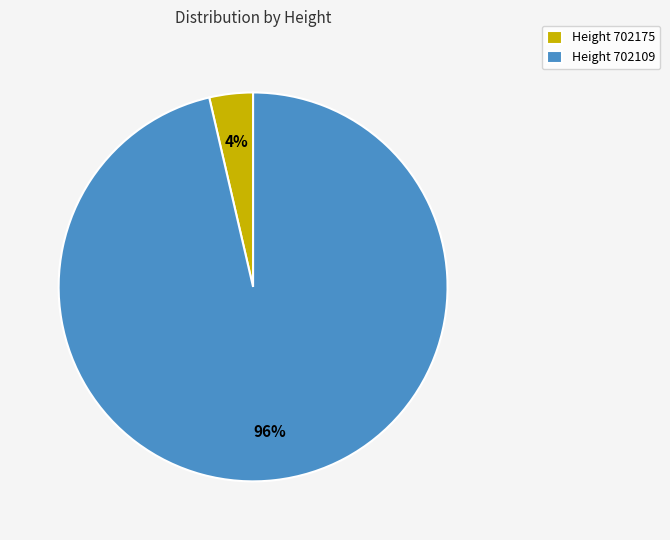

Combined, do Height 702175 and Height 702109 account for over 50%?

Yes